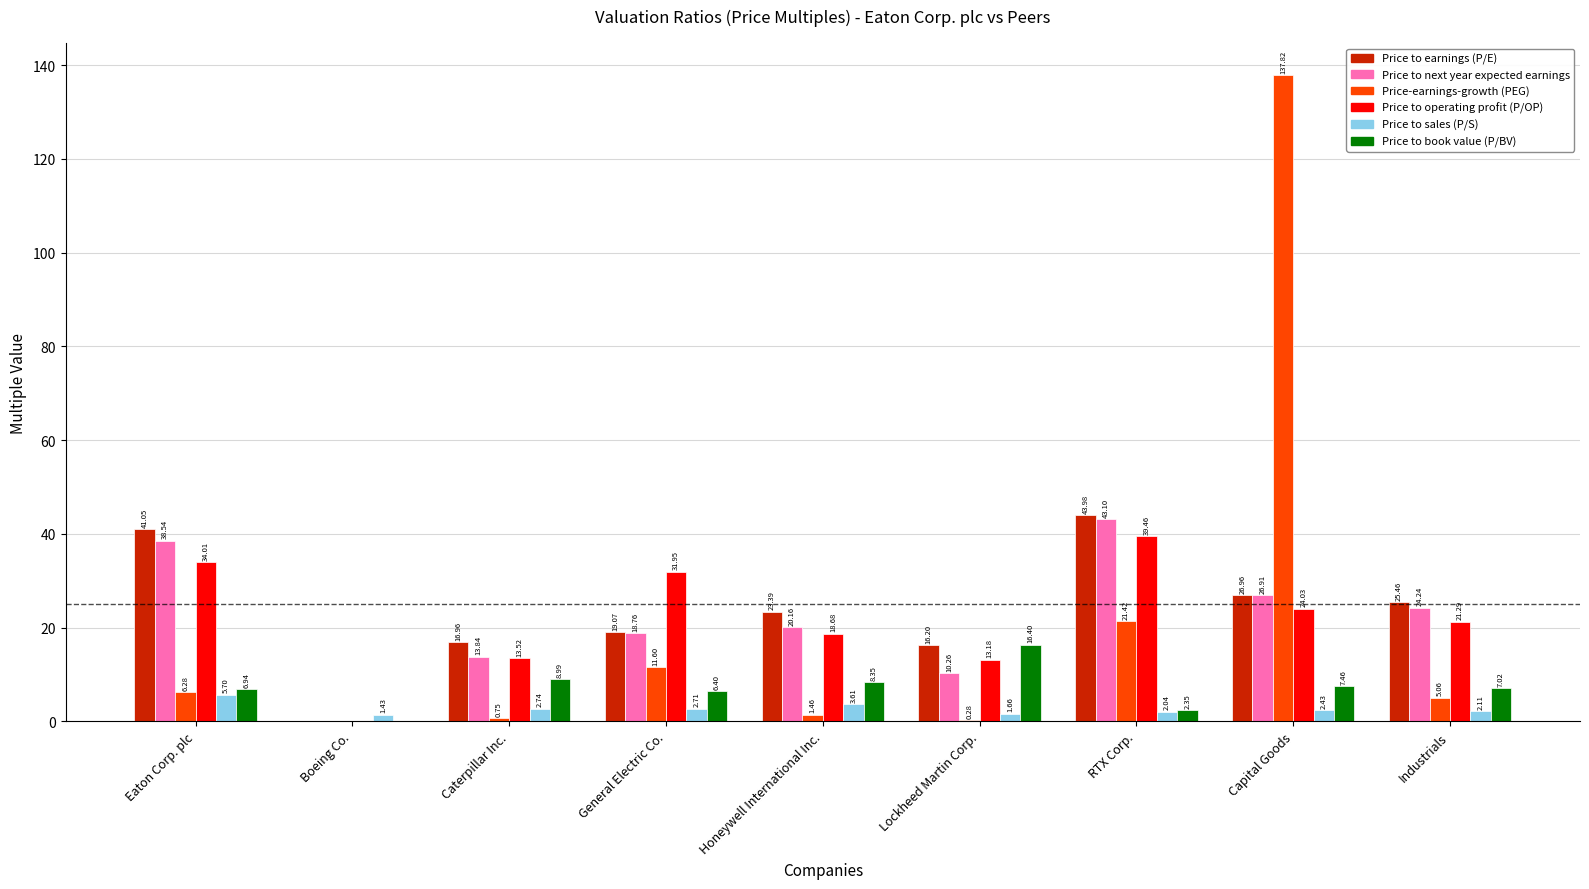

What is the maximum value shown in the chart?

137.8